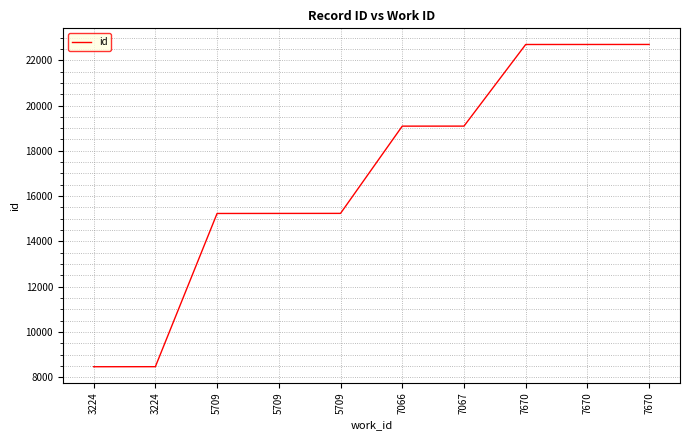

What is the difference between the second highest and minimum values?

14229